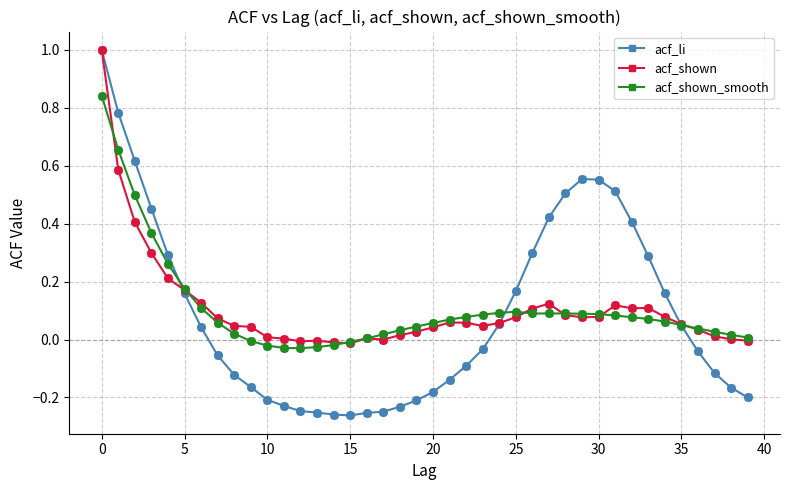

What are all the series names shown in the legend?

acf_li, acf_shown, acf_shown_smooth